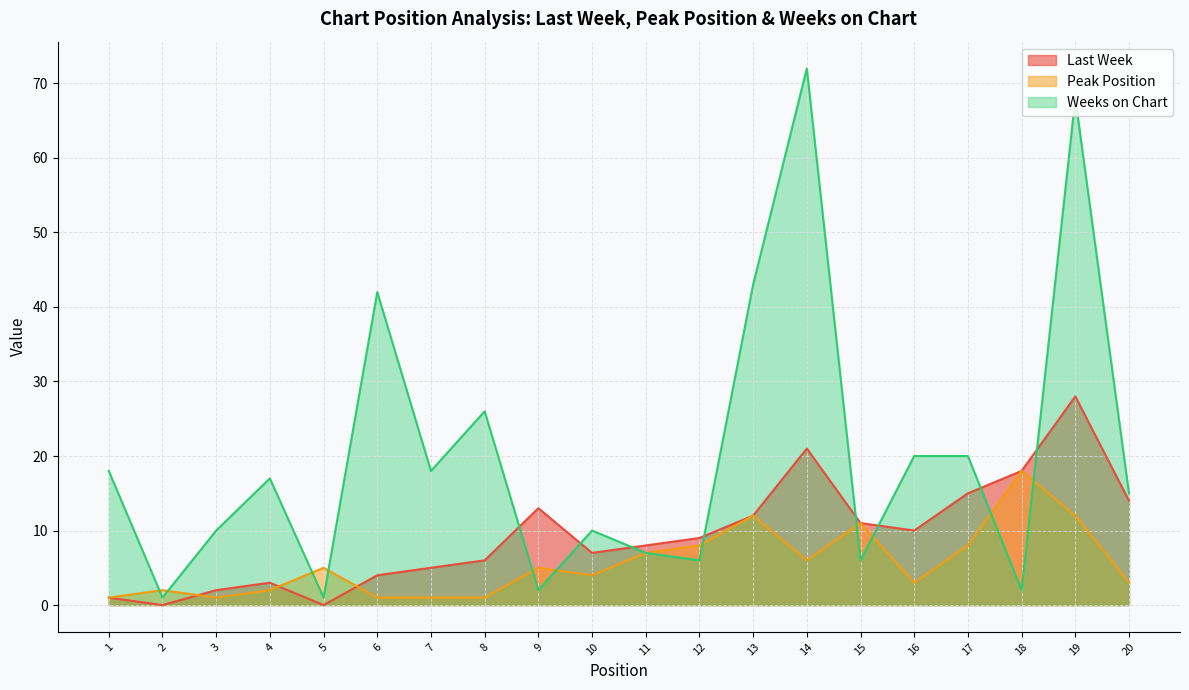

The value of Weeks on Chart at 18 is 3. True or false?

False